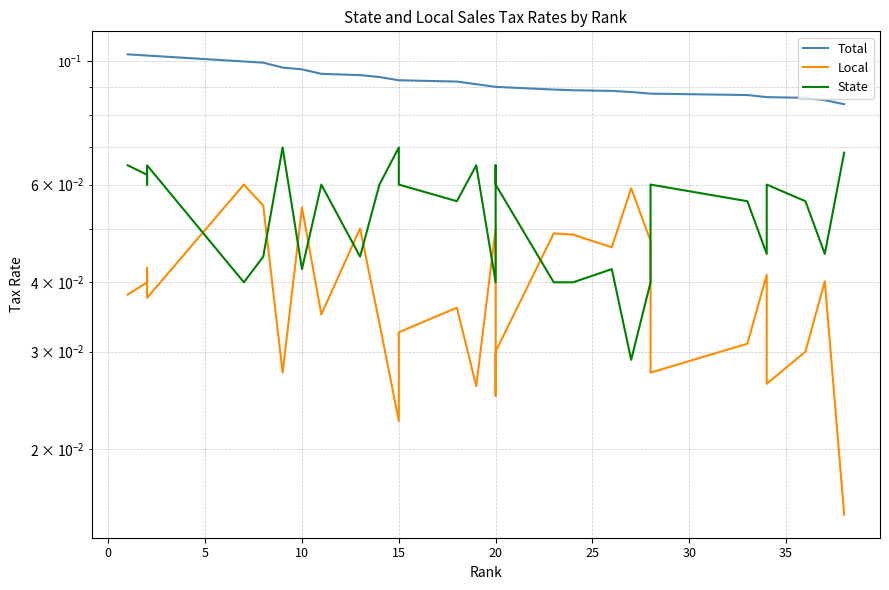

Is it true that Local equals 0.0 at 10?

False